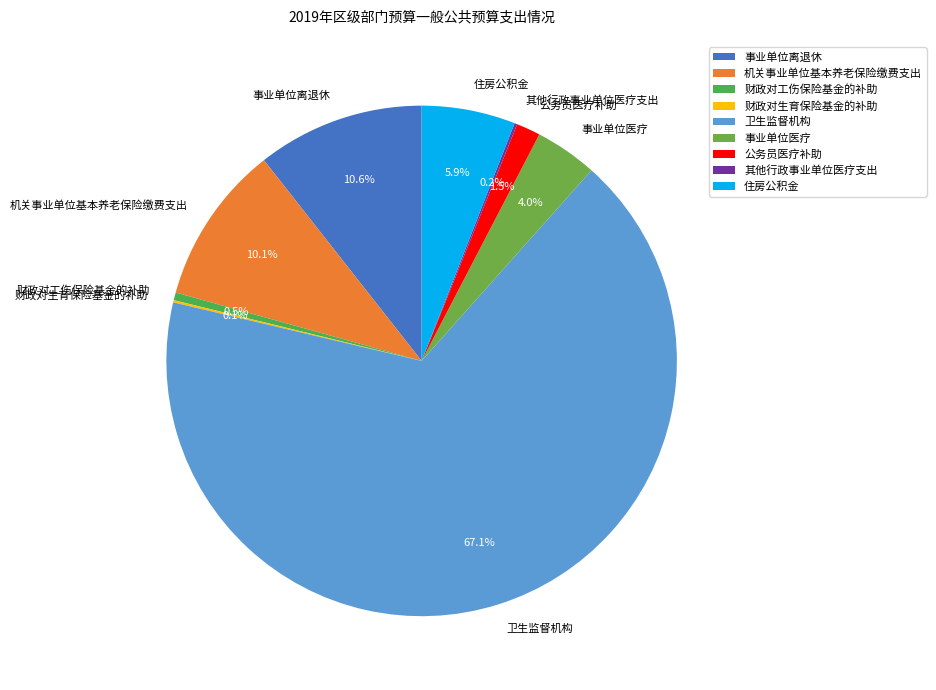

What is the ratio of the value at 事业单位医疗 to the value at 机关事业单位基本养老保险缴费支出?

0.4